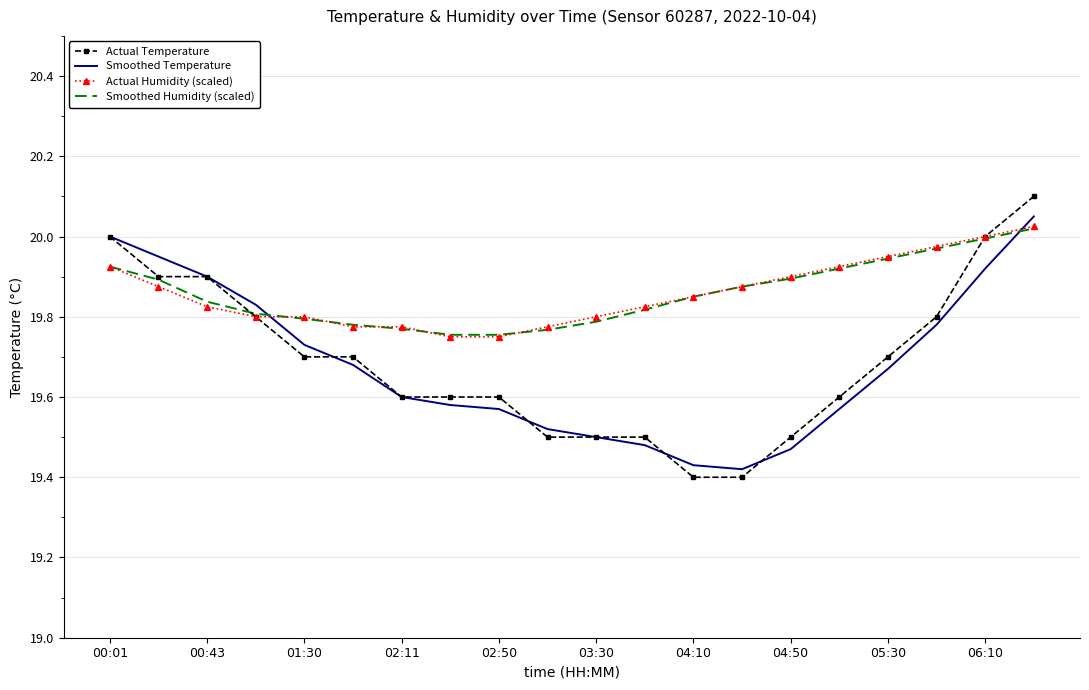

Which series has the widest spread of values?

Actual Temperature